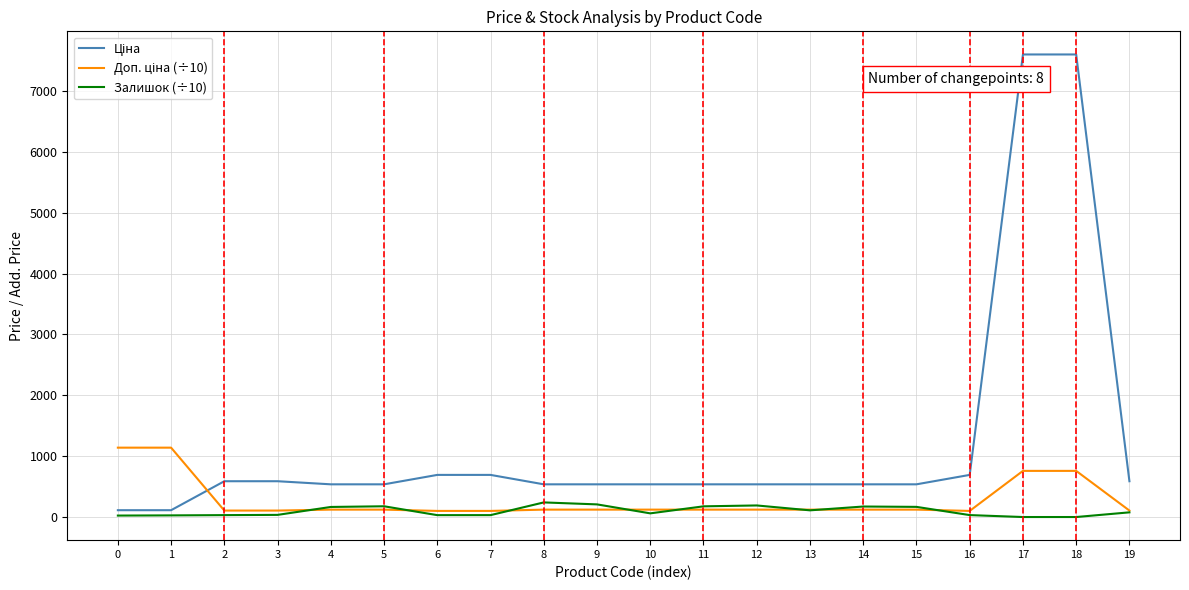

Where is Ціна nearest to the value 3855?

6